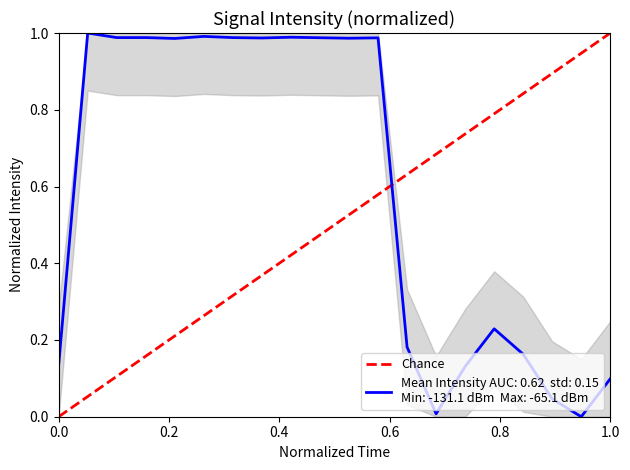

What is the change in value from 0.0 to 1.0?

+1